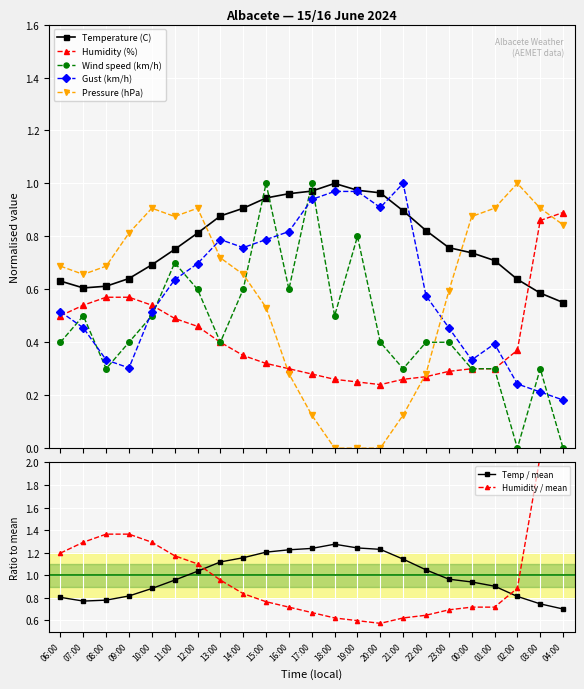

Between 22:00 and 14:00, which is larger?

14:00